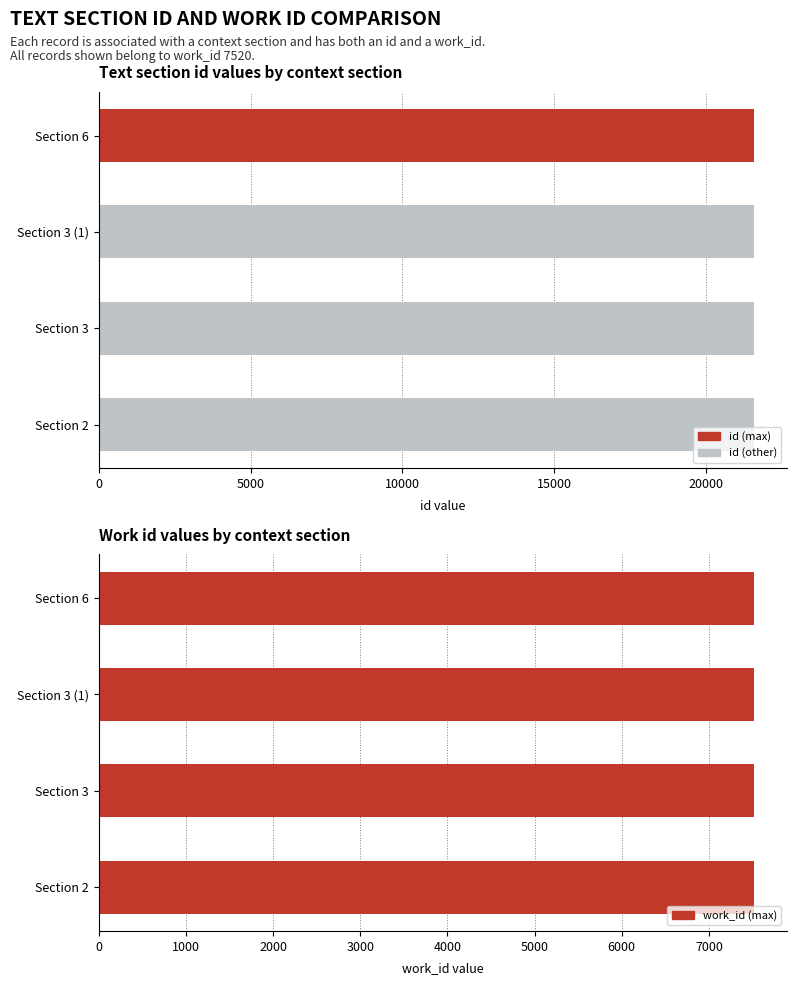

Is the value of id at 5000 greater than the value of work_id at 5000?

Yes